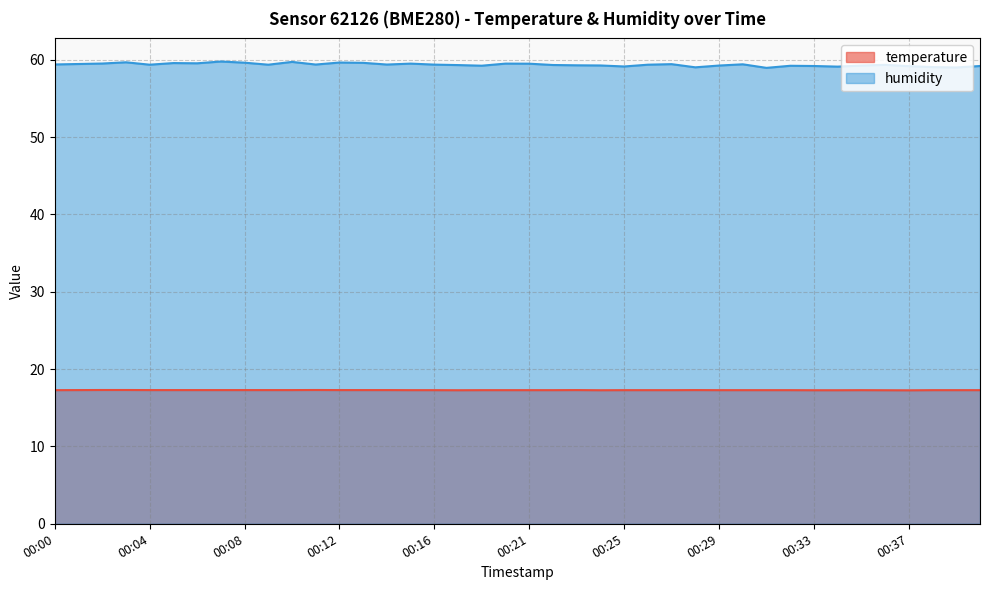

What is the maximum value for temperature?

17.3